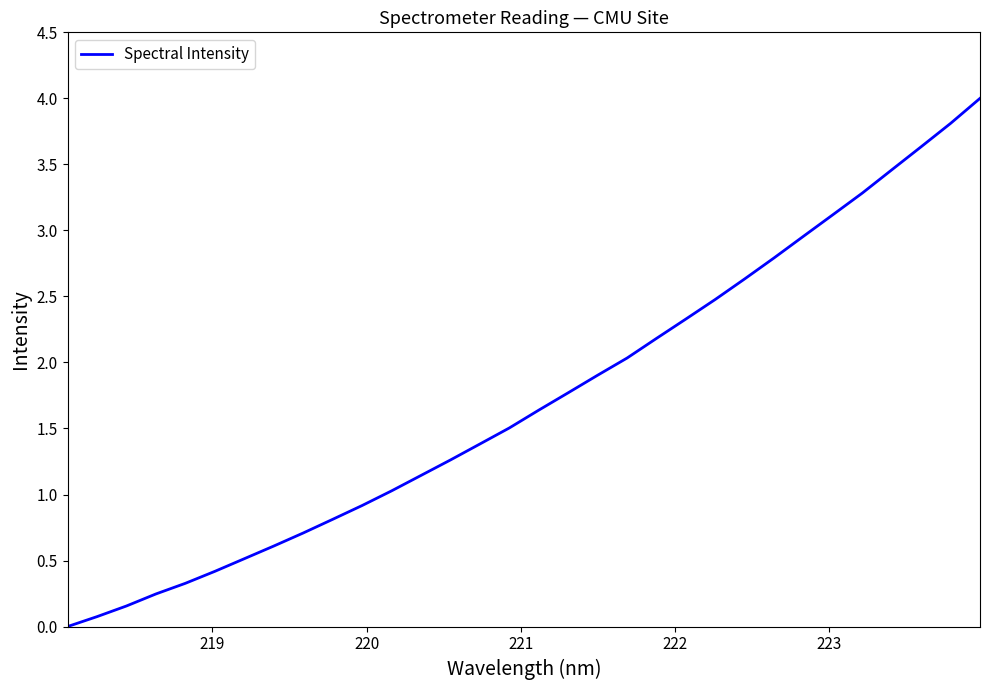

What is the greatest value displayed?

4.0